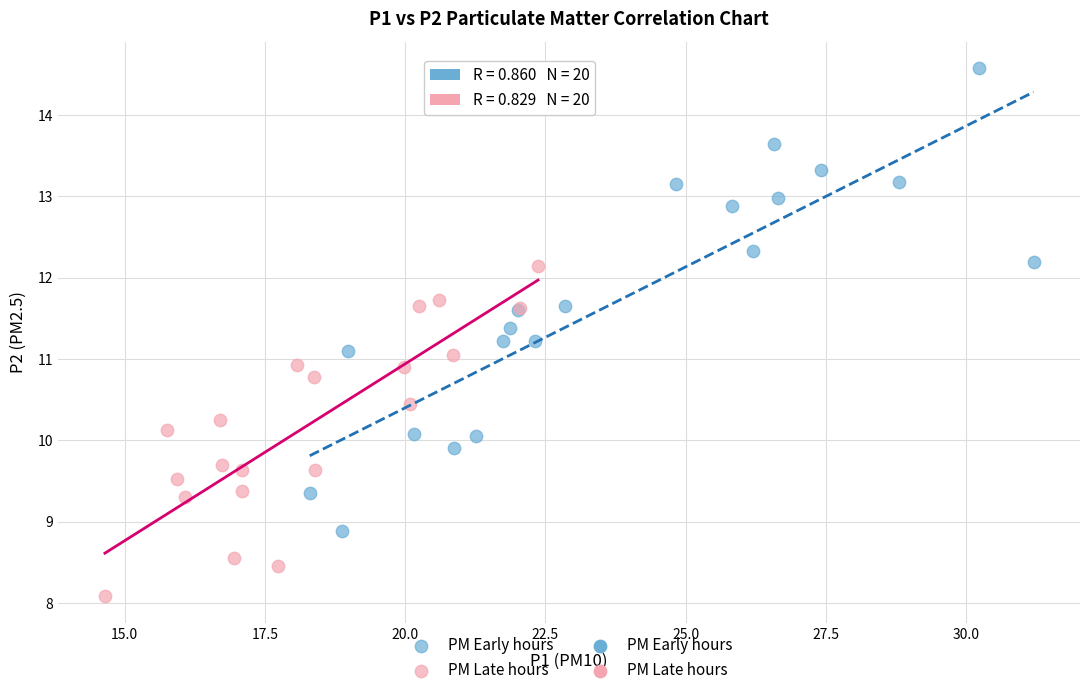

Which series has the widest spread of Y values?

PM Early hours